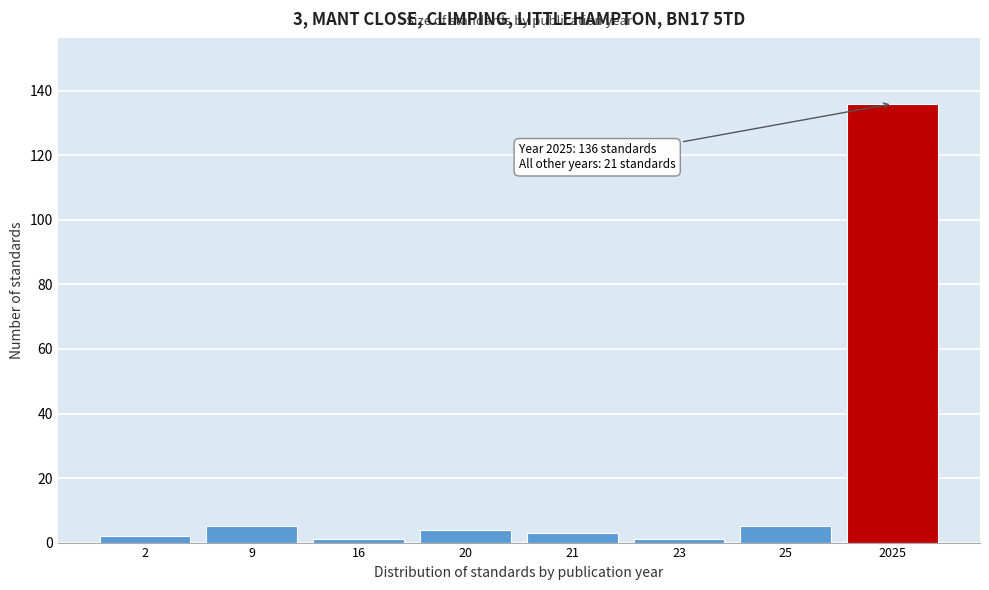

Reading left to right, list all the values displayed in this chart.

2=2	9=5	16=1	20=4	21=3	23=1	25=5	2025=136